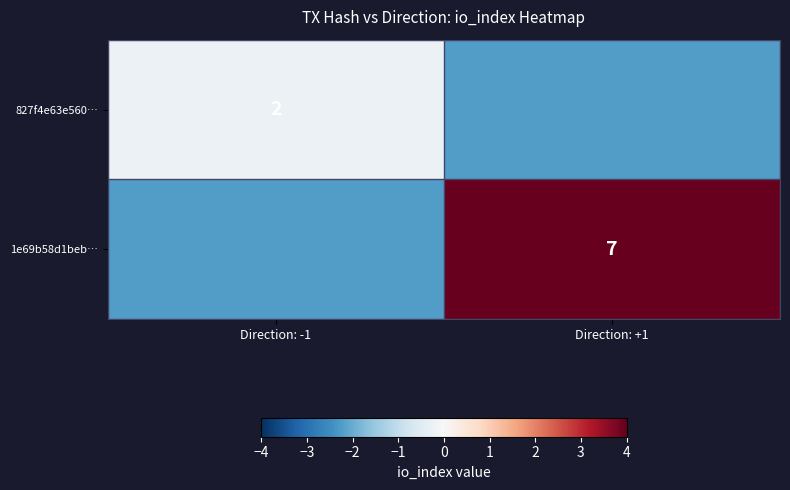

At which label does 1e69b58d1beb… first exceed 4?

Direction: +1